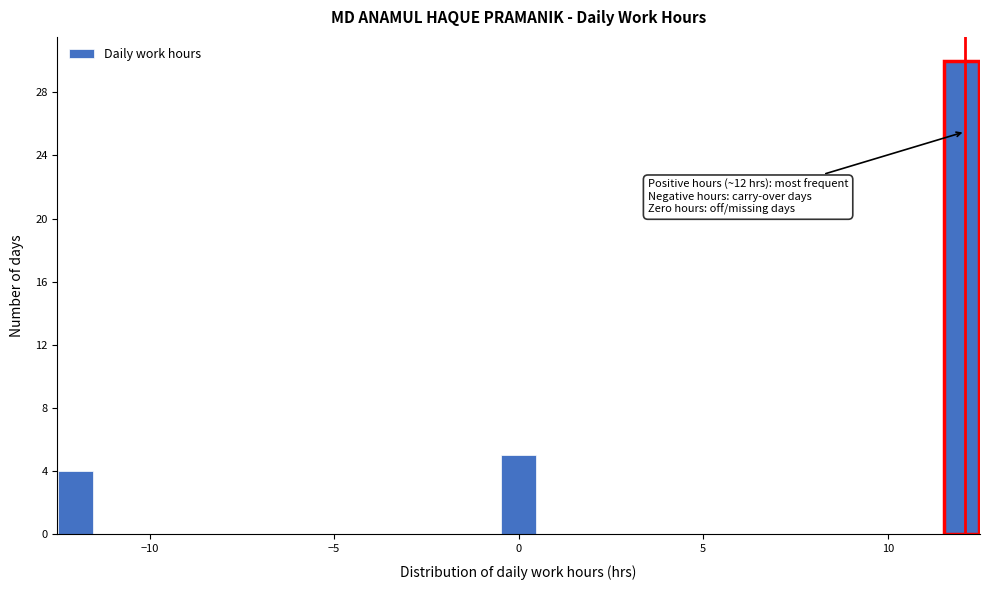

Around what value on the x-axis is the tallest bar? Give the approximate position of its centre, as read against the axis.

12.0